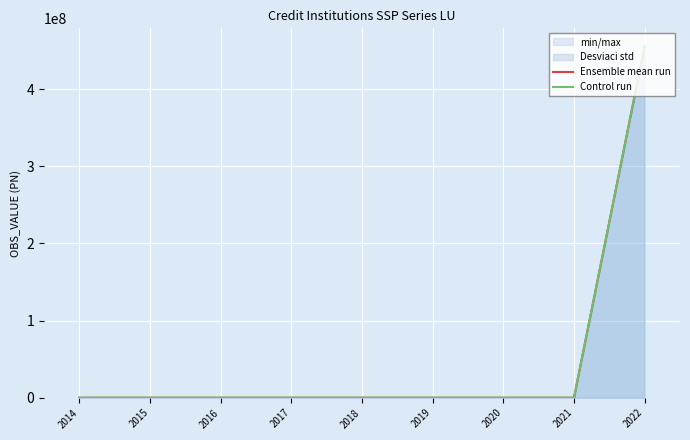

True or false: Control run and Ensemble mean run intersect in this chart.

False